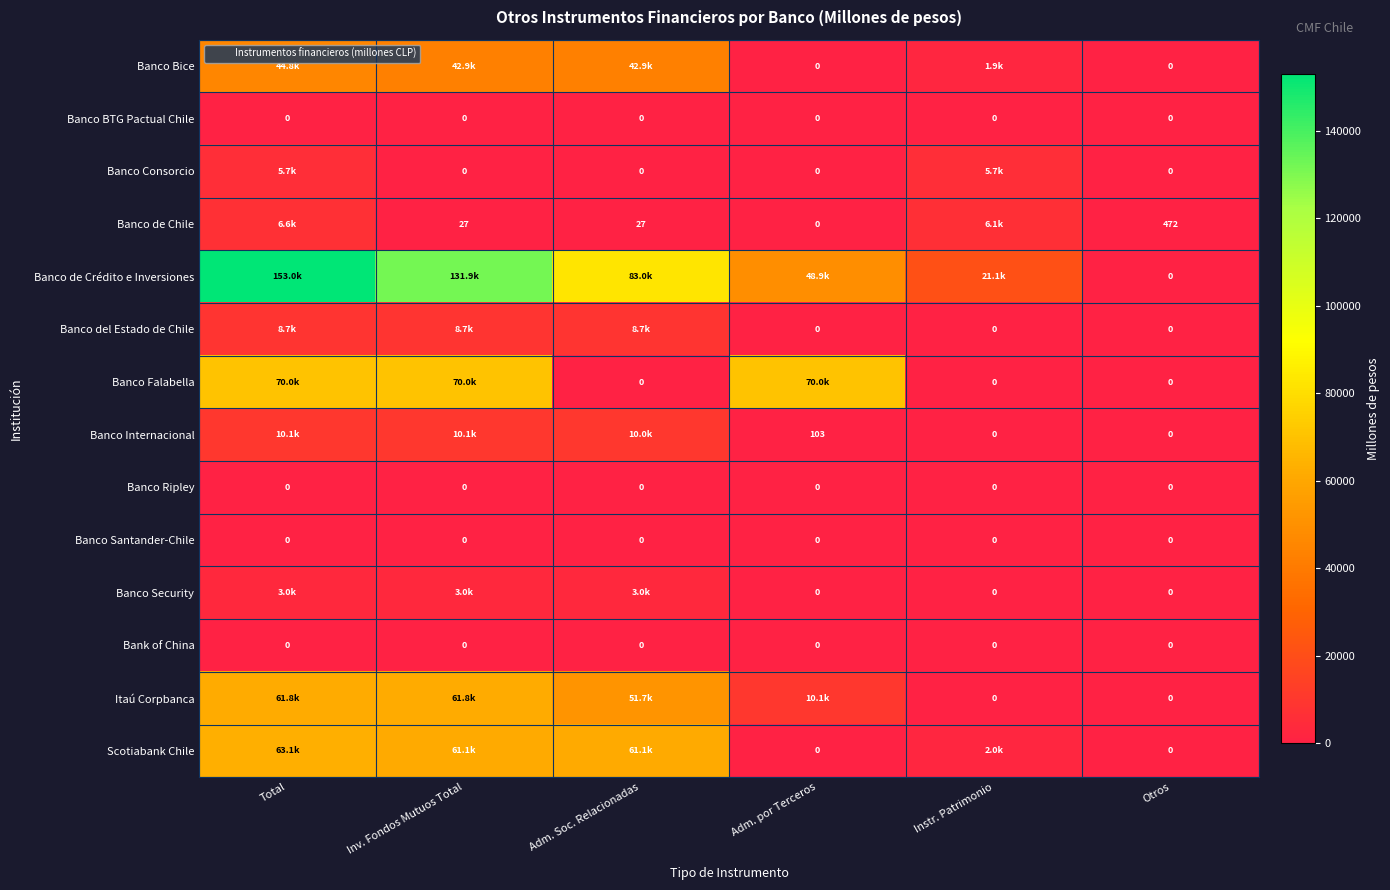

At which category does the chart reach its peak across all series?

Total